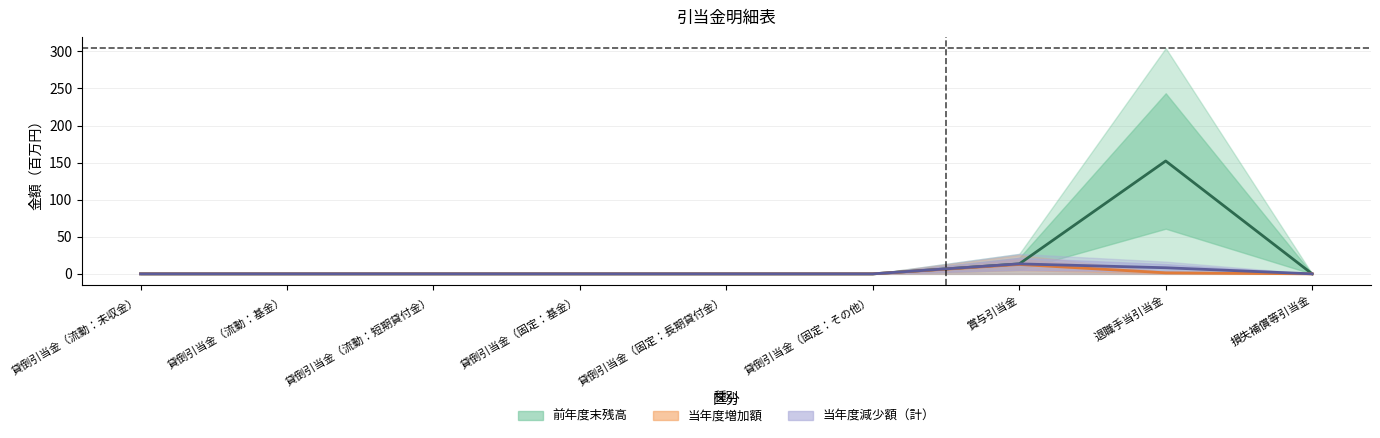

Where is 当年度増加額 nearest to the value 6?

退職手当引当金